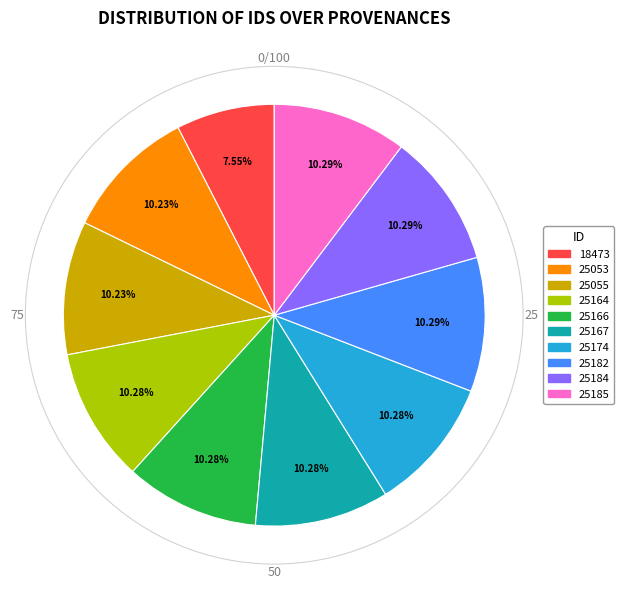

Is the sum of 25053 and 25166 greater than half?

No